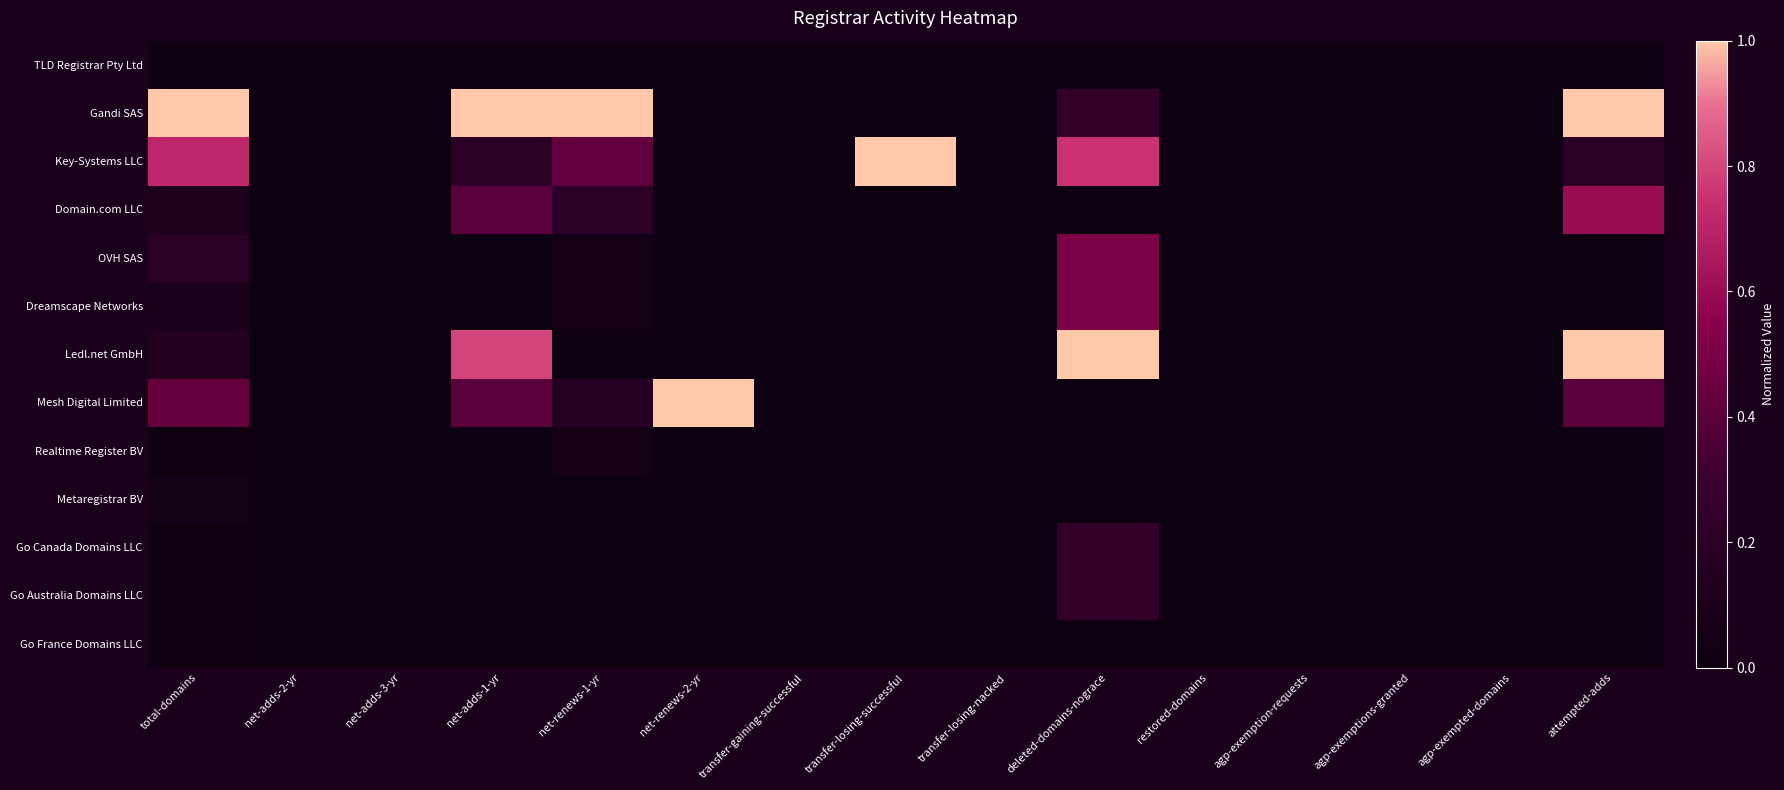

Which label corresponds to the largest value in the chart?

total-domains